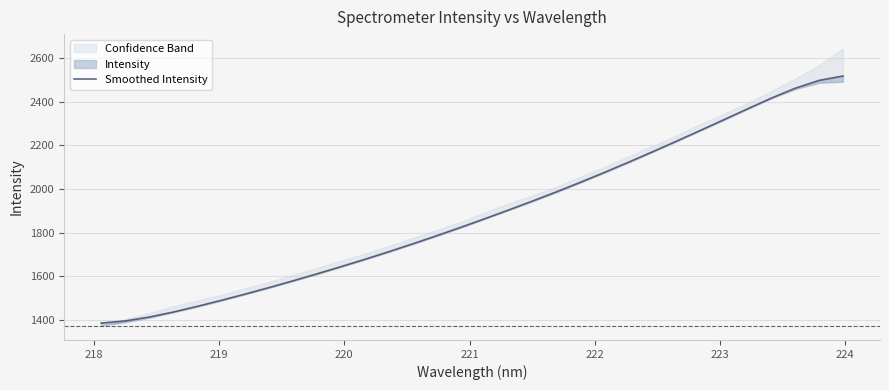

Is this an area chart (filled region under the line)?

No